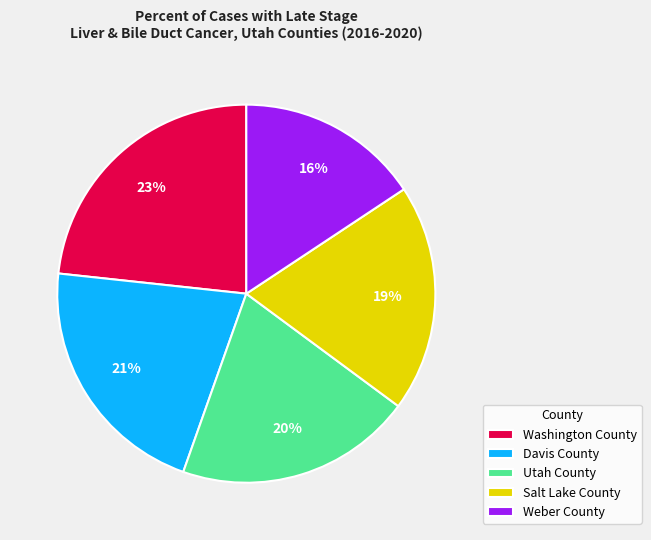

Do Davis County and Salt Lake County together represent more than half of the pie?

No